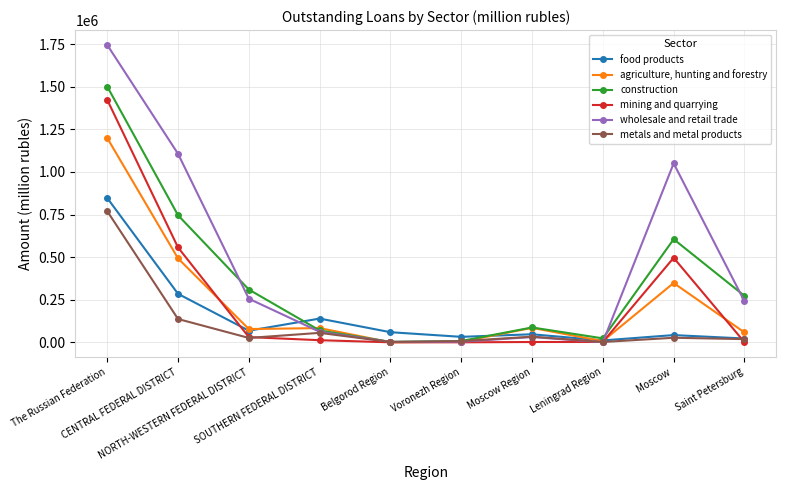

True or false: wholesale and retail trade has a value of 331730 at Saint Petersburg.

False